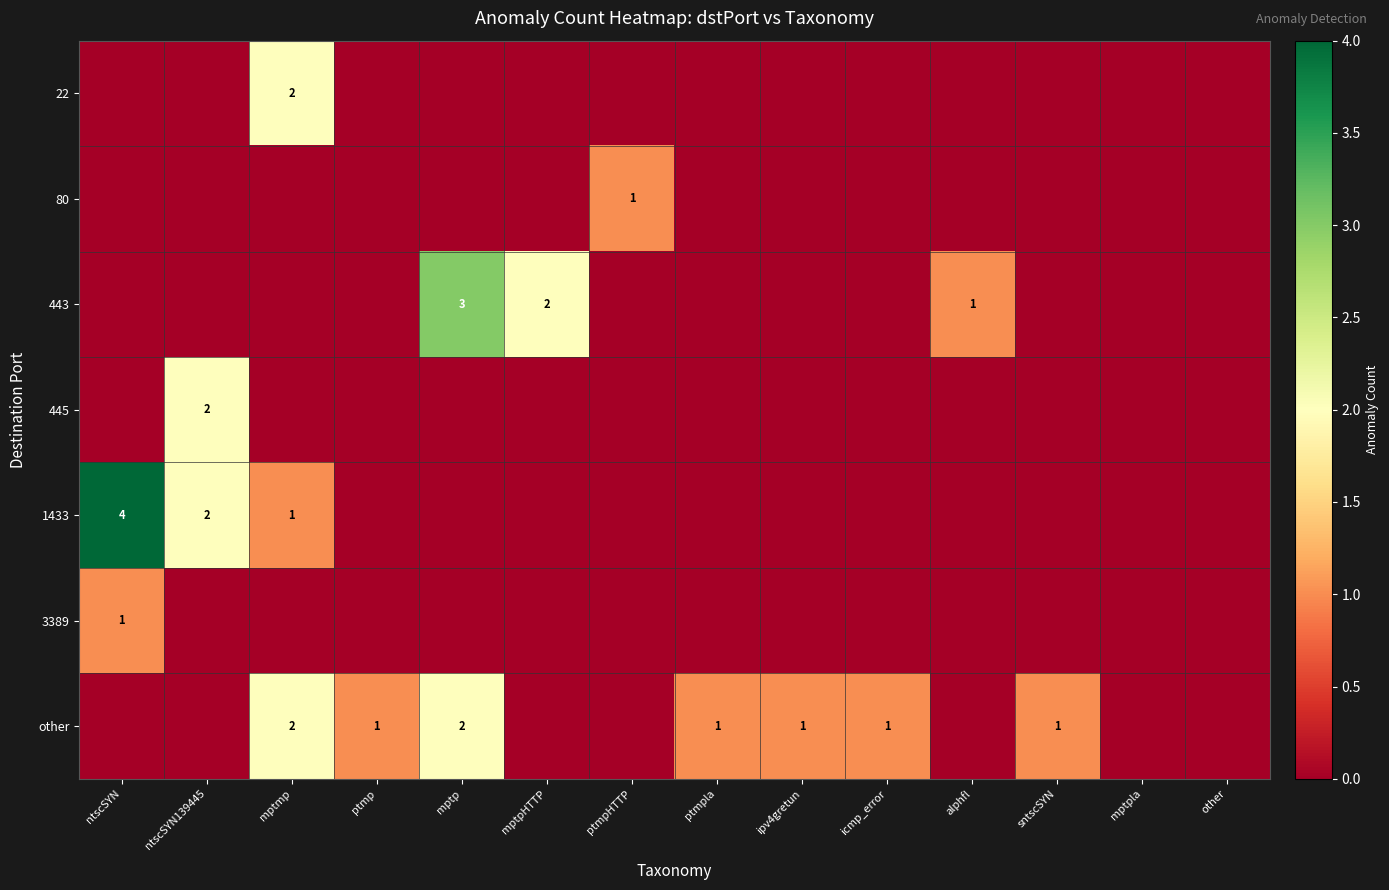

Which label corresponds to the largest value in the chart?

ntscSYN